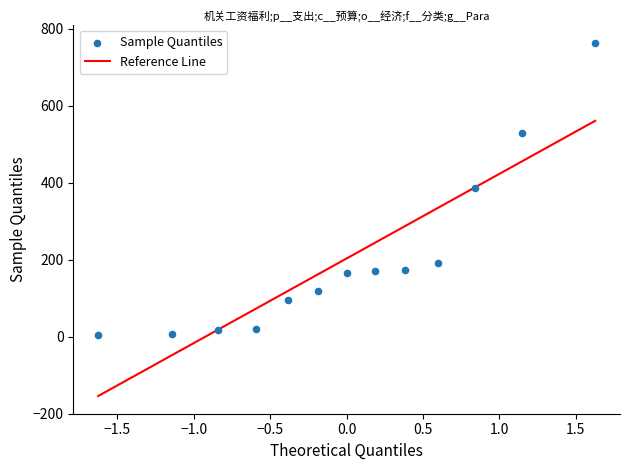

What is the range of X values (max minus min)?

3.3